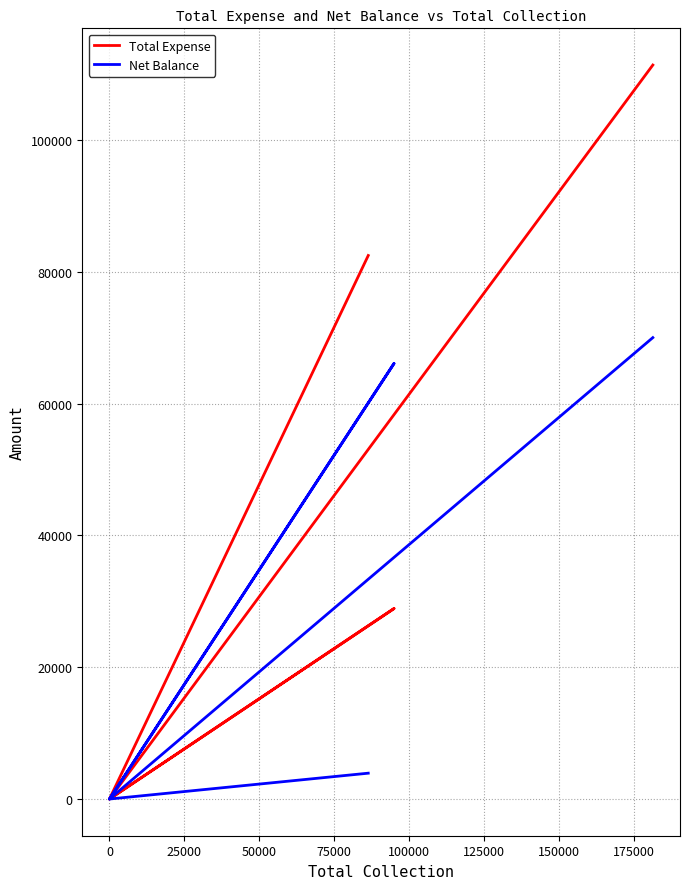

Which series has the largest total across all categories?

Total Expense